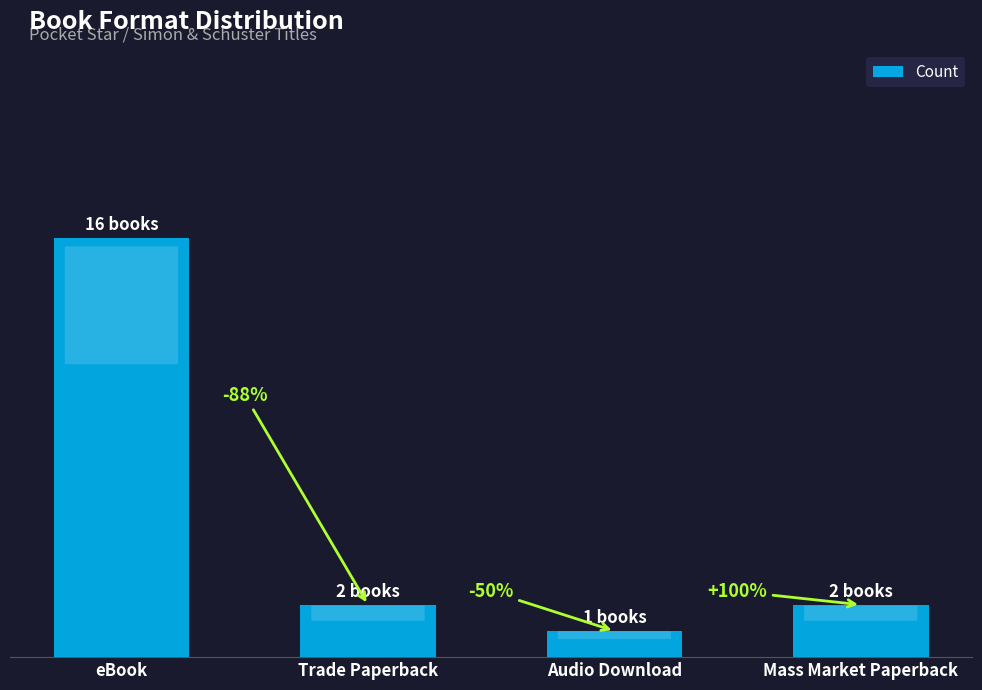

What is the ratio of the value at Audio Download to the value at eBook?

0.1